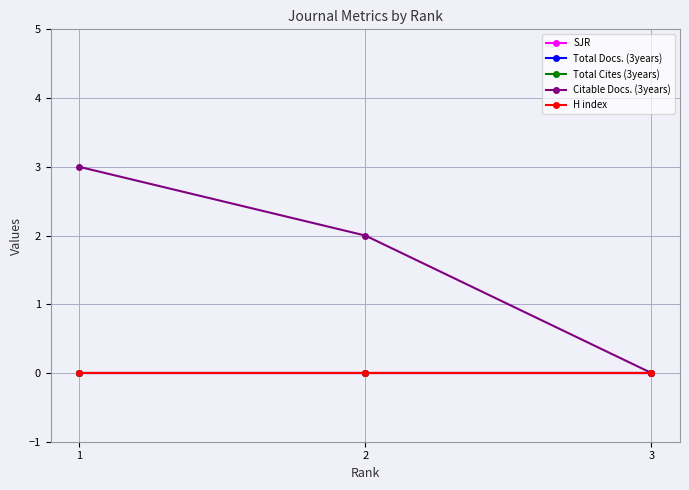

Does the chart have visible grid lines?

Yes